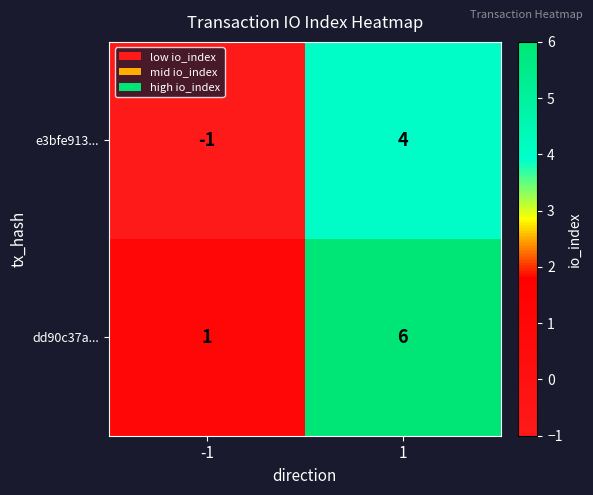

Reading left to right, extract all data points from this chart.

e3bfe913...: -1	4
dd90c37a...: 1	6